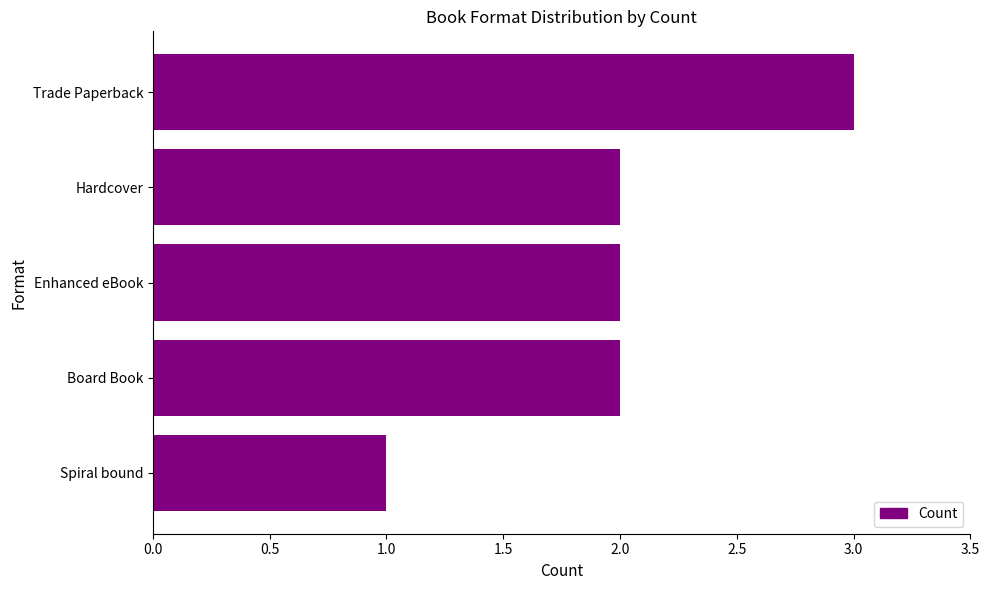

The chart shows a value of 1 at Spiral bound. True or false?

True